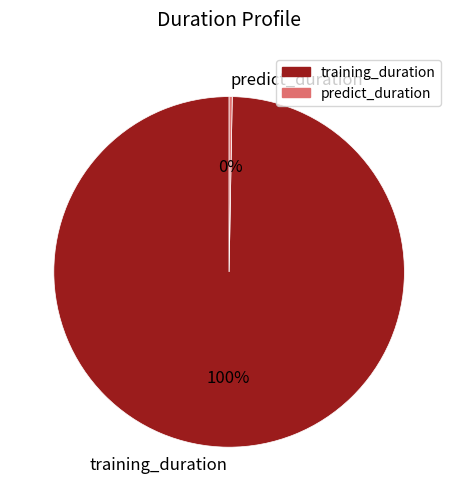

Is it true that predict_duration is 6% of the pie?

False